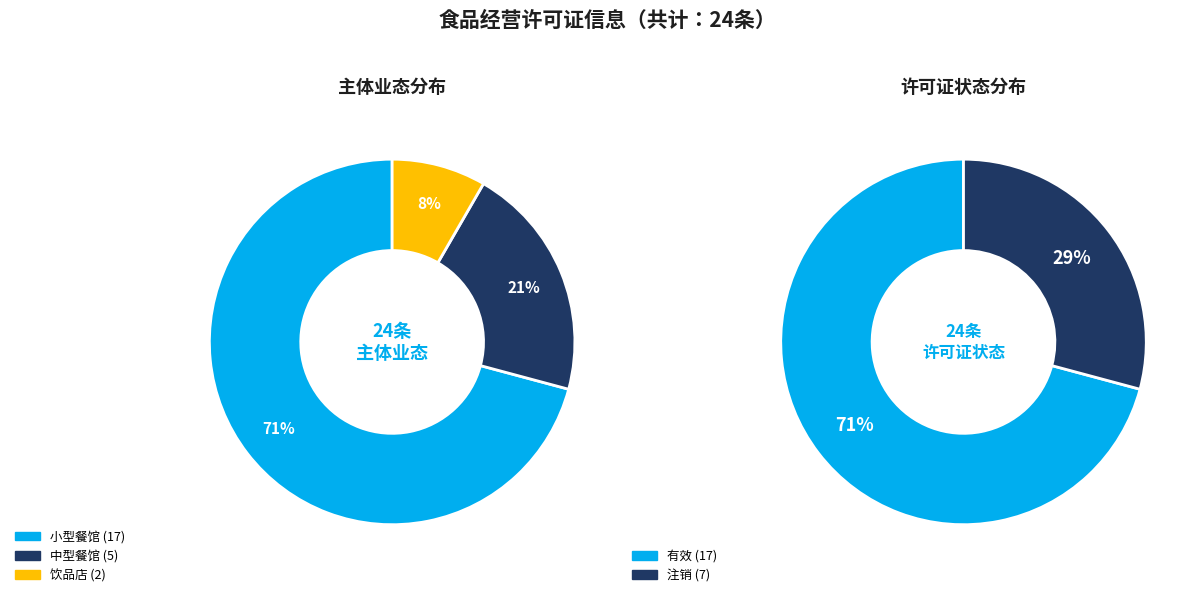

To the nearest percent, what is the average slice percentage?

33%